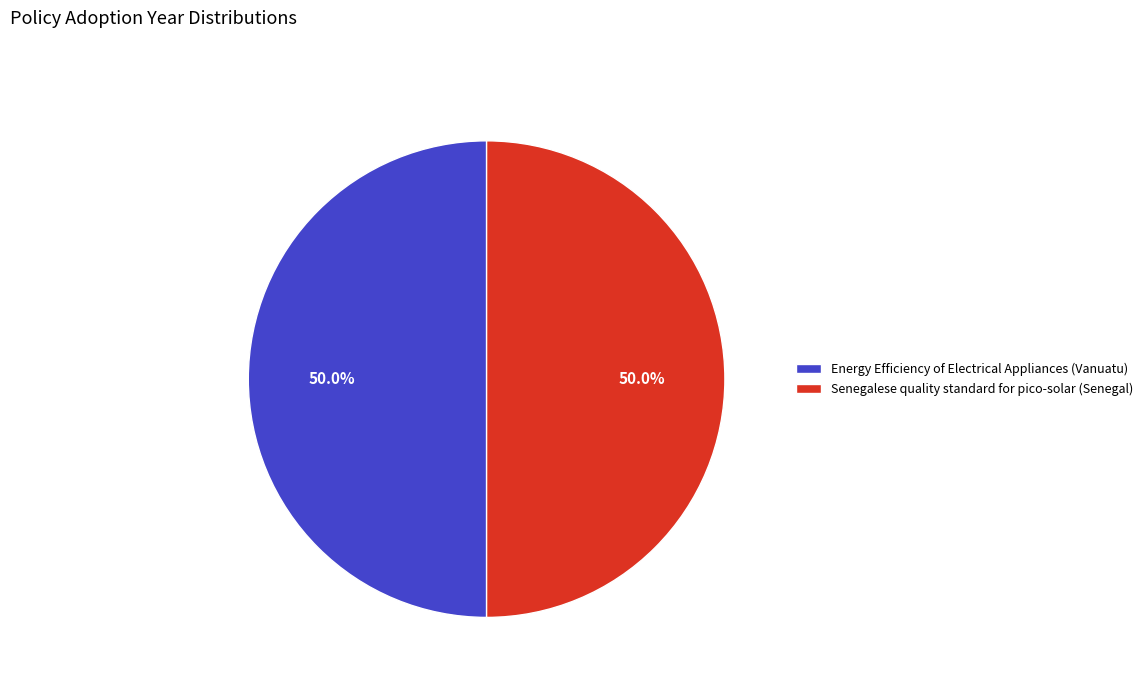

Approximately how many times larger is the value at Senegalese quality standard for pico-solar (Senegal) compared to Energy Efficiency of Electrical Appliances (Vanuatu)?

1.0